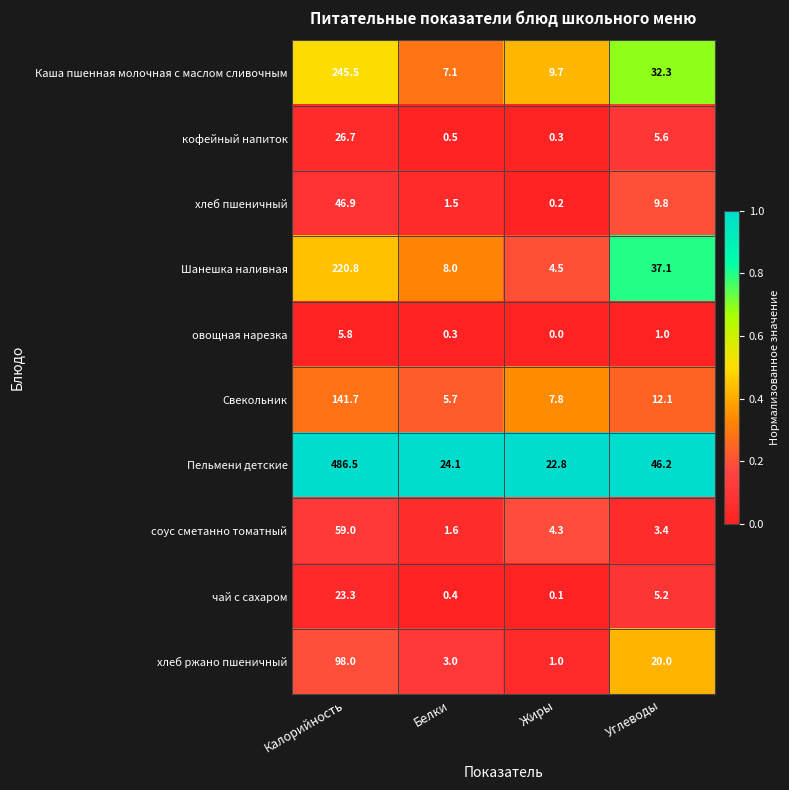

What is the difference between the maximum and minimum values in the Шанешка наливная series?

216.3